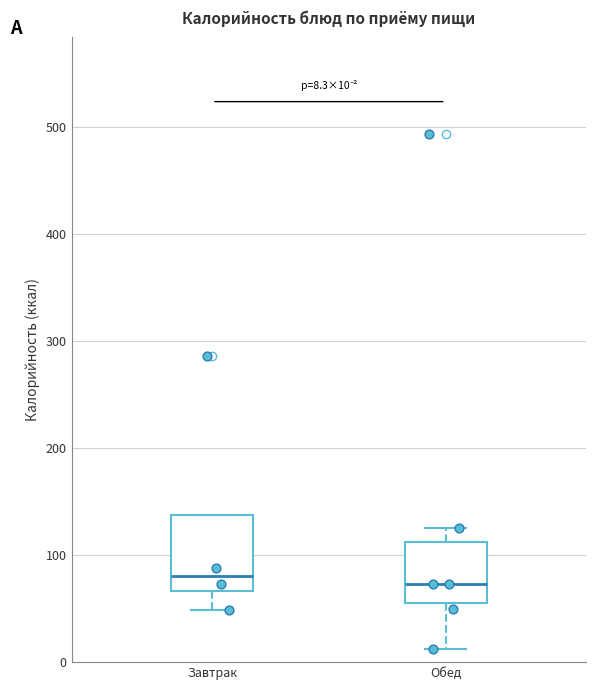

Comparing the boxes themselves (not the whiskers), which one is the tallest?

Завтрак